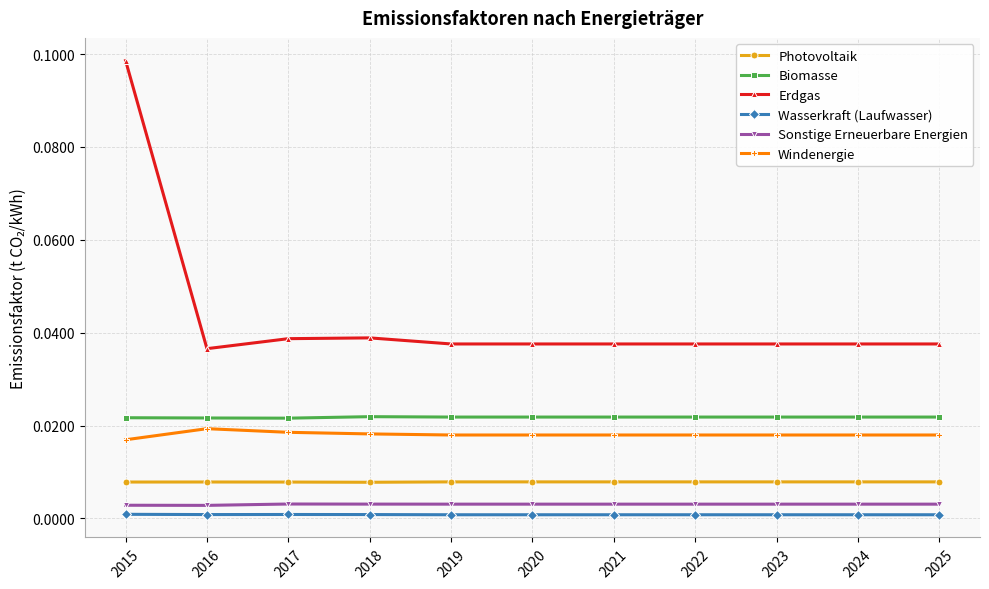

Is the value of Wasserkraft (Laufwasser) at 2020 greater than the value of Erdgas at 2018?

No